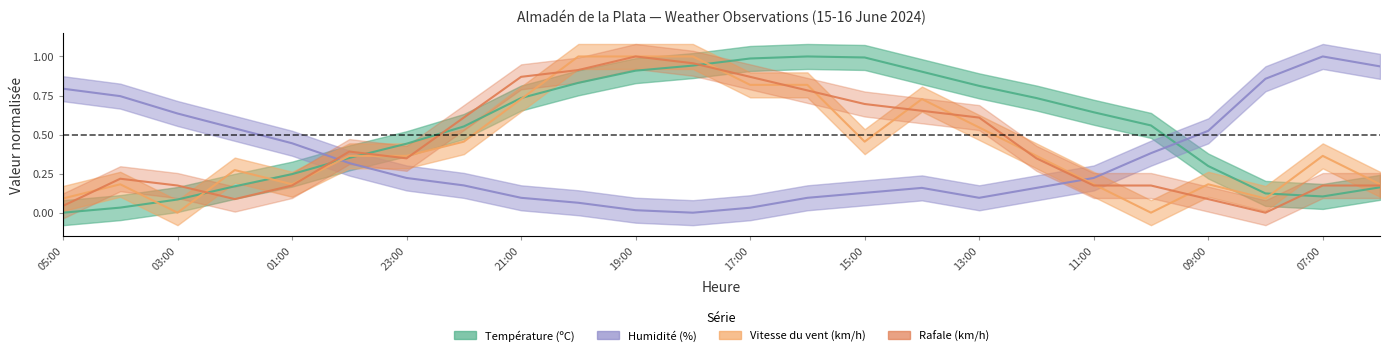

Which has a higher value, 01:00 or 23:00?

23:00